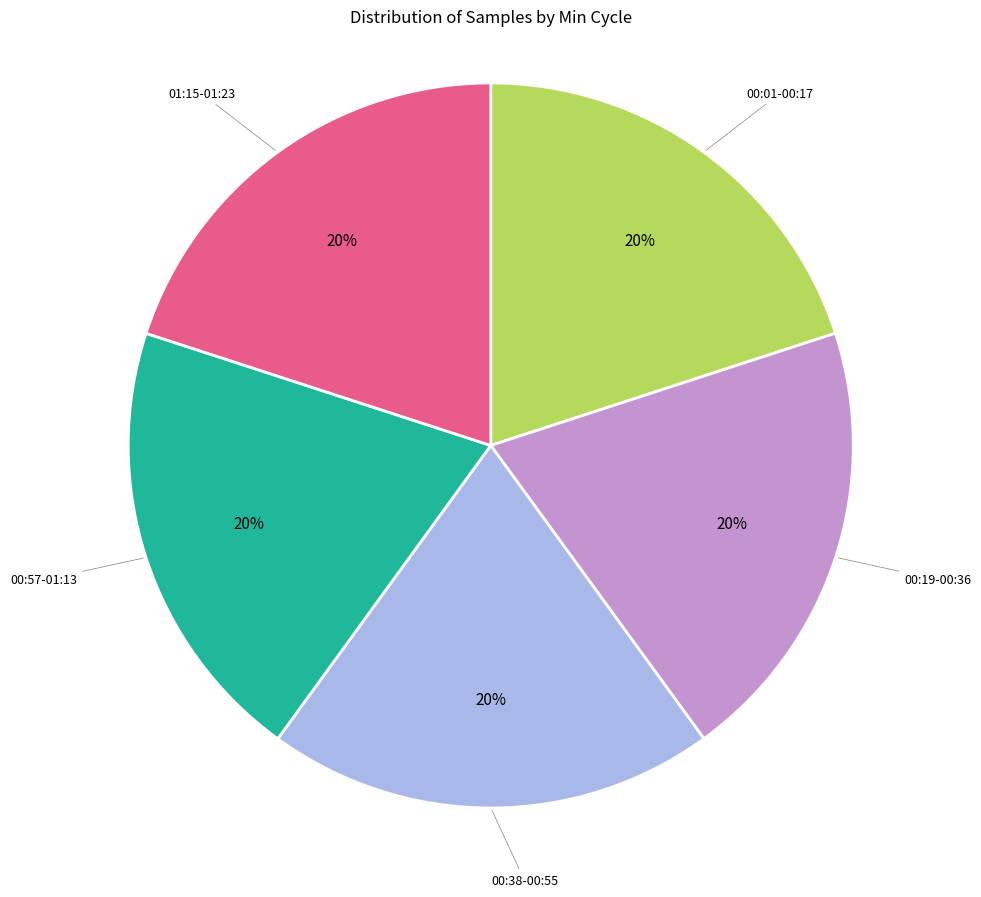

How many slices are in this pie chart?

5